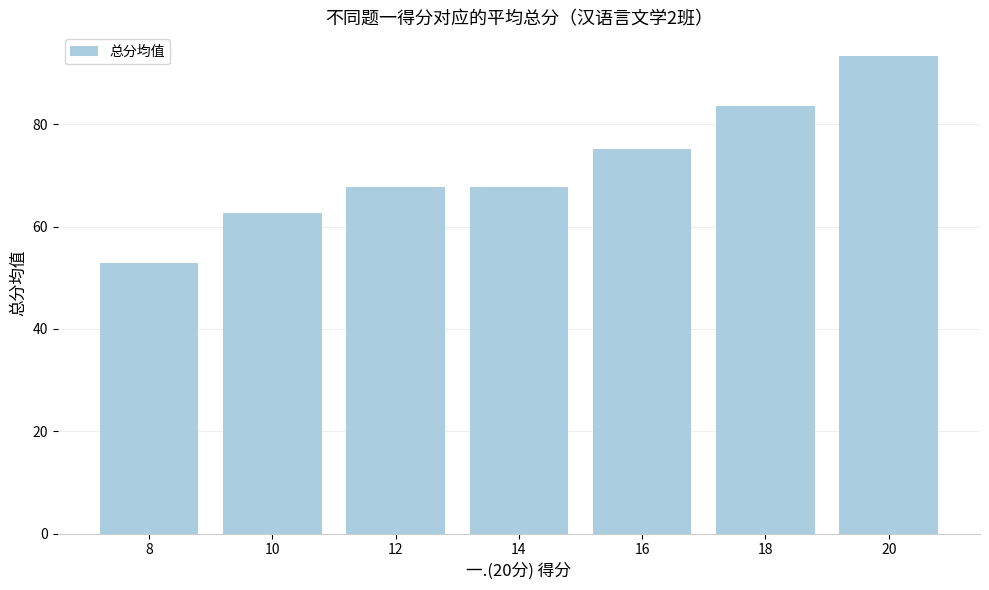

At which category does the chart reach its minimum across all series?

8